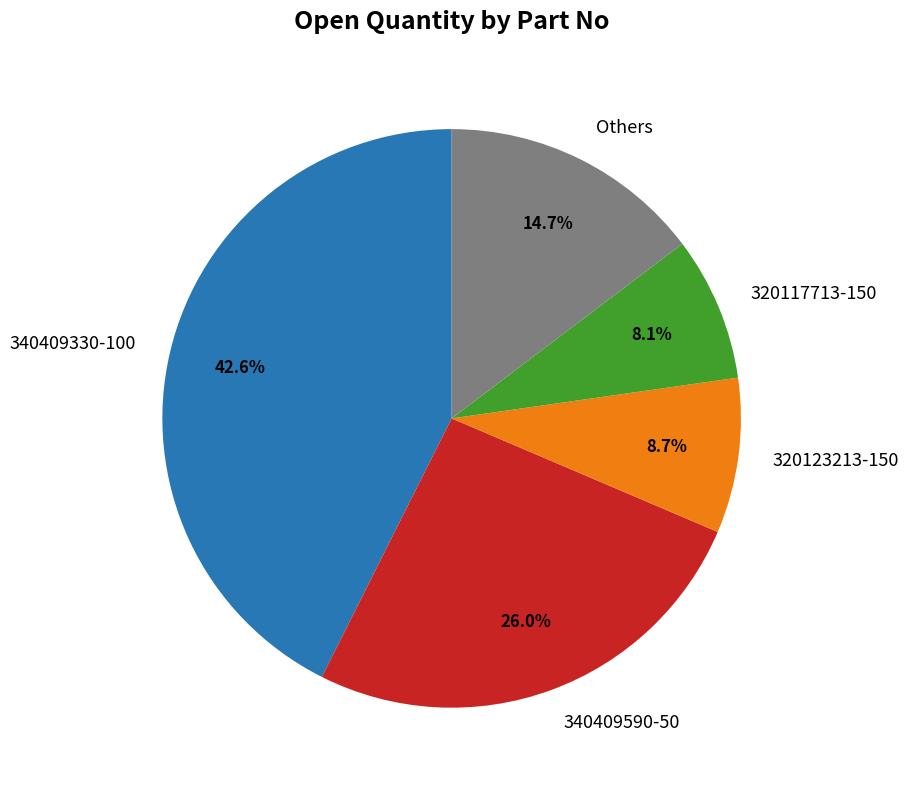

Between 320117713-150 and 320123213-150, which is larger?

320123213-150